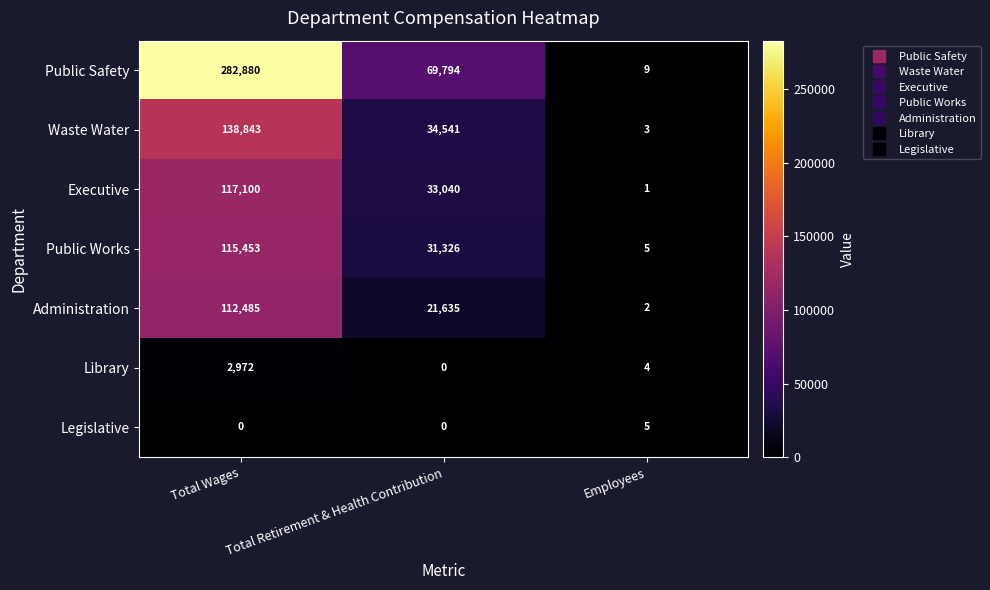

Where is Public Works nearest to the value 57729?

Total Retirement & Health Contribution